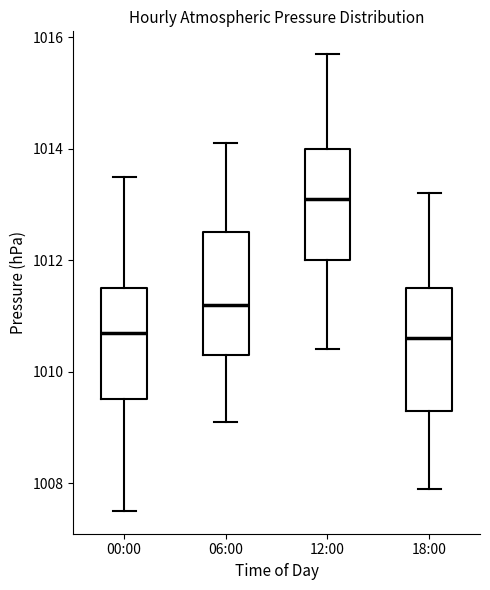

Reading left to right, transcribe this box plot: for each box, give where its median line is, the range the box spans, and where its two whiskers end, as read against the y-axis. The values are not printed on the chart, so give them approximately, as read against the axis.

00:00: median 1010.8, box 1009.6 to 1011.6, whiskers 1007.6 to 1013.6
06:00: median 1011.2, box 1010.4 to 1012.6, whiskers 1009.2 to 1014.2
12:00: median 1013.2, box 1012.0 to 1014.0, whiskers 1010.4 to 1015.8
18:00: median 1010.6, box 1009.4 to 1011.6, whiskers 1008.0 to 1013.2